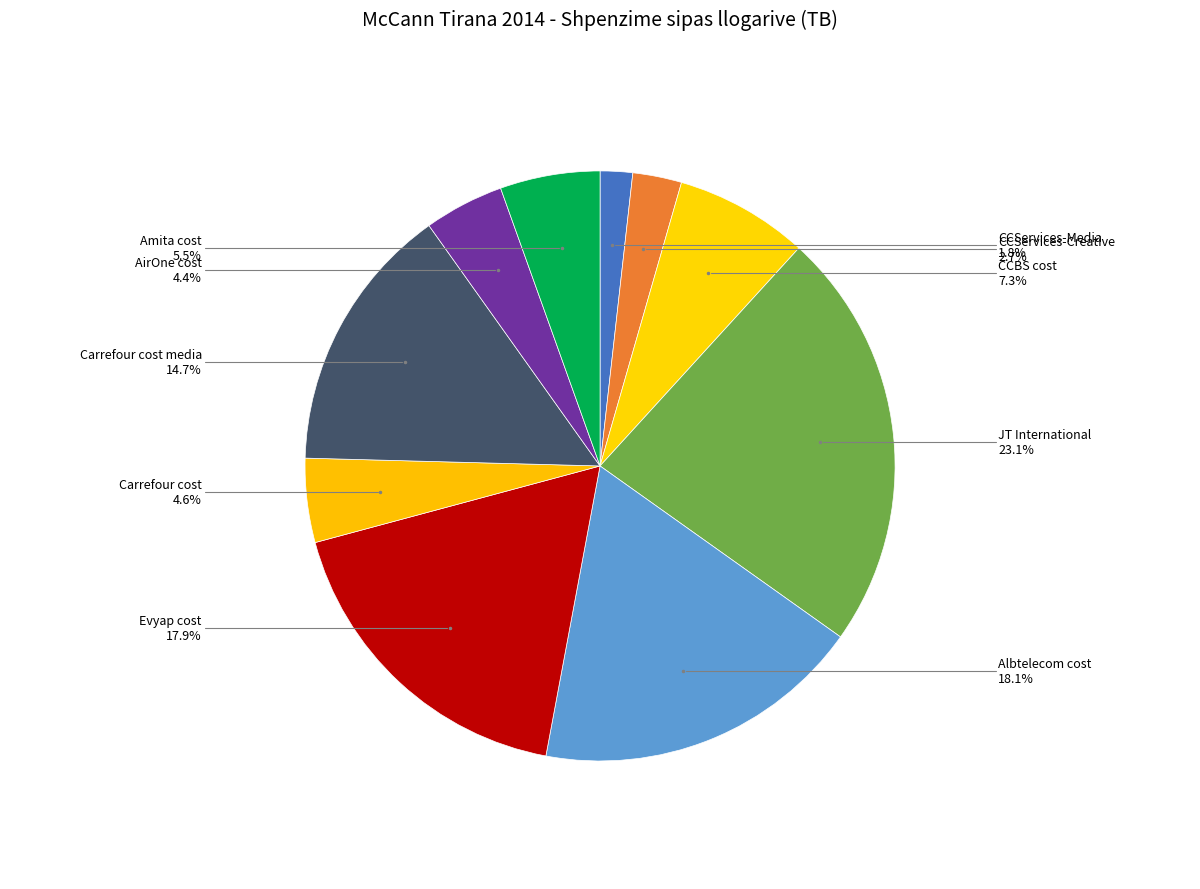

Which category has the biggest portion of the pie?

JT International